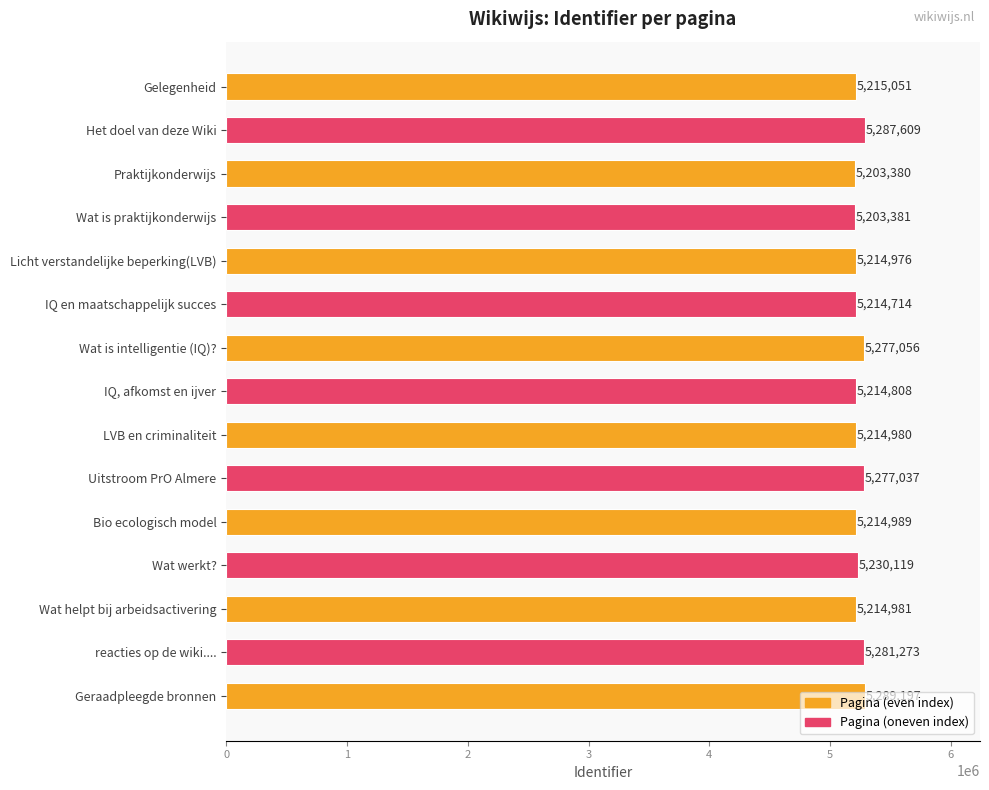

Are the bars horizontal?

Yes